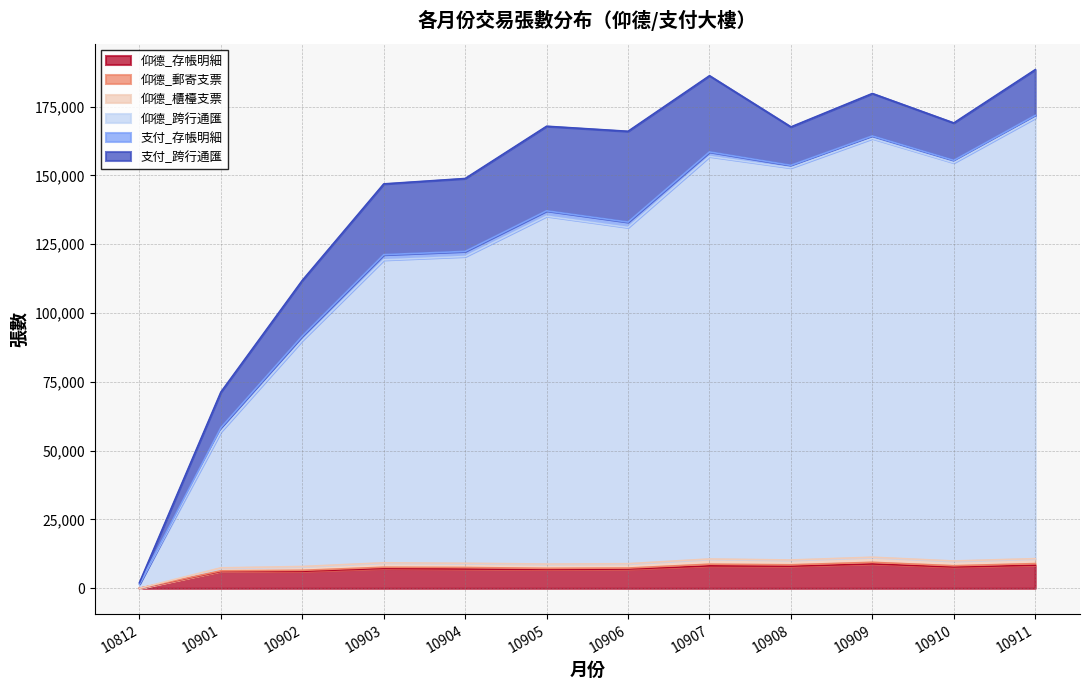

What is the difference between the maximum and minimum values in the 仰德_存帳明細 series?

8856